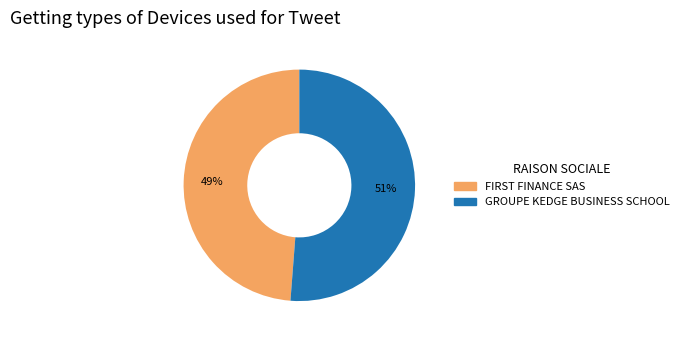

Does any single category account for the majority?

Yes